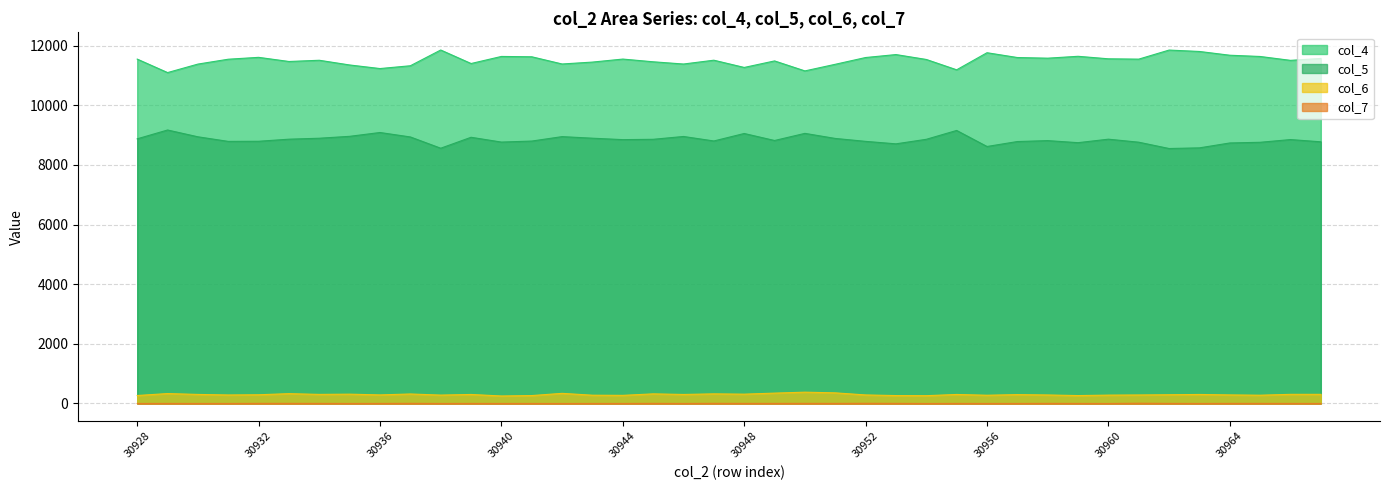

What is the sum of all col_4 values?

460470